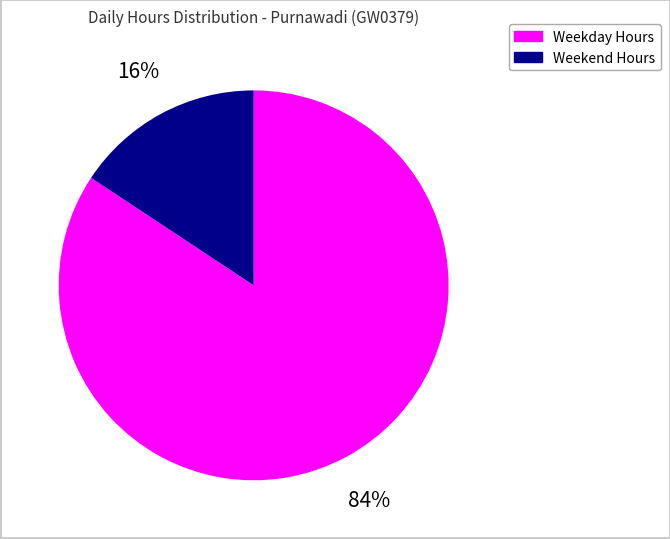

Is there any slice that represents more than half of the pie?

Yes